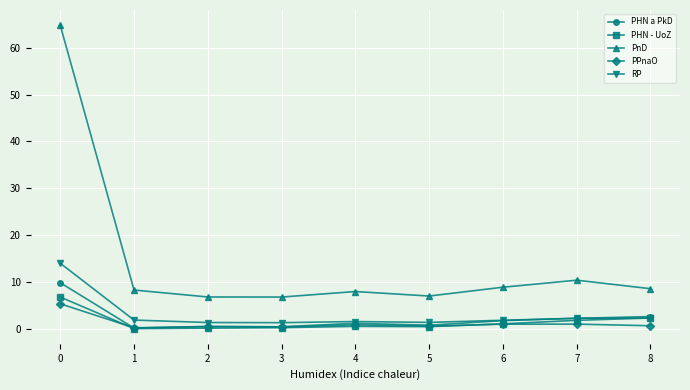

What is the total value across all series at 7?

17.8